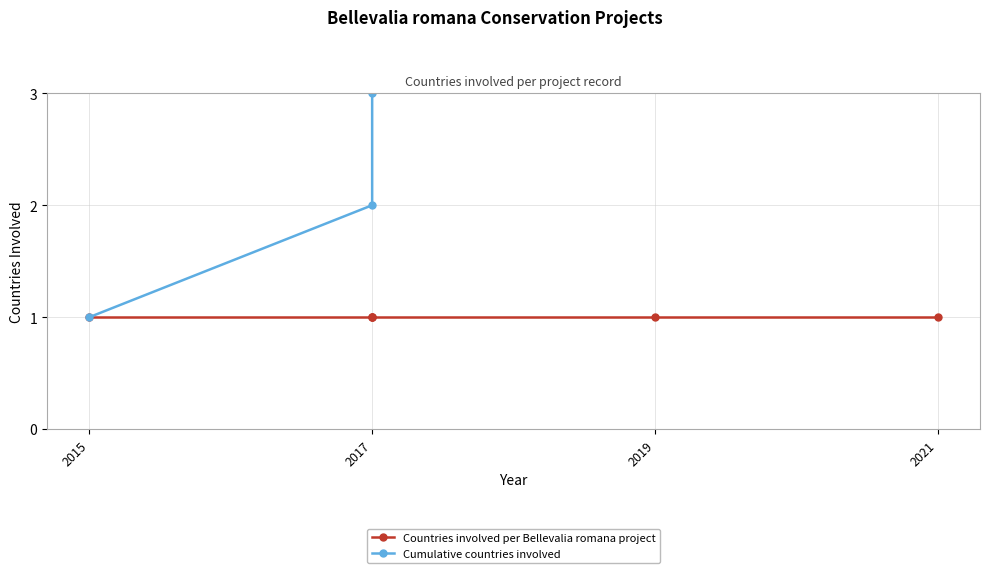

True or false: Cumulative countries involved and Countries involved per Bellevalia romana project intersect in this chart.

False